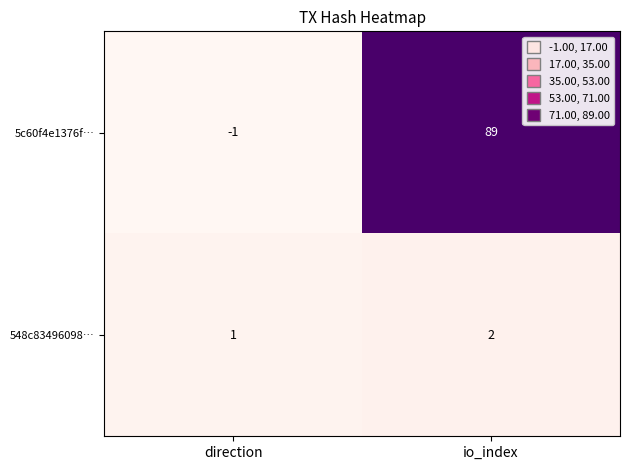

Reading left to right, transcribe all the data shown in this chart.

5c60f4e1376f…: direction=-1	io_index=89
548c83496098…: direction=1	io_index=2